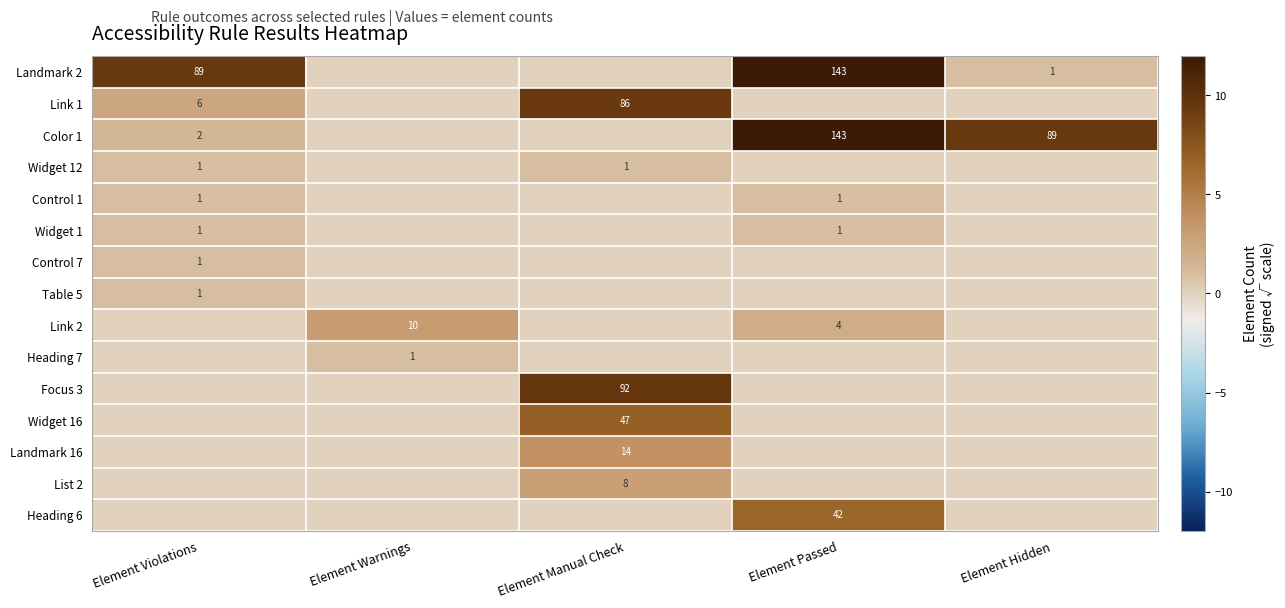

The value of Widget 12 at Element Violations is 1. True or false?

True